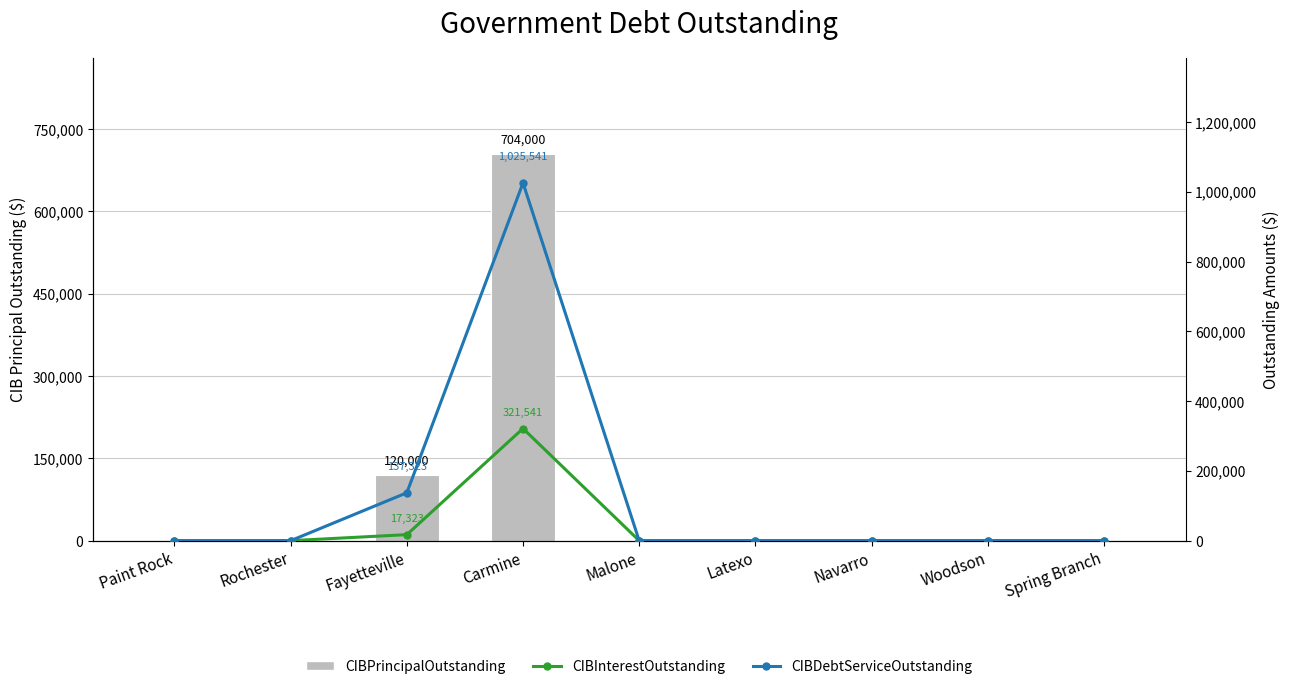

List the labels in order of CIBDebtServiceOutstanding value, smallest first.

Paint Rock, Rochester, Malone, Latexo, Navarro, Woodson, Spring Branch, Fayetteville, Carmine